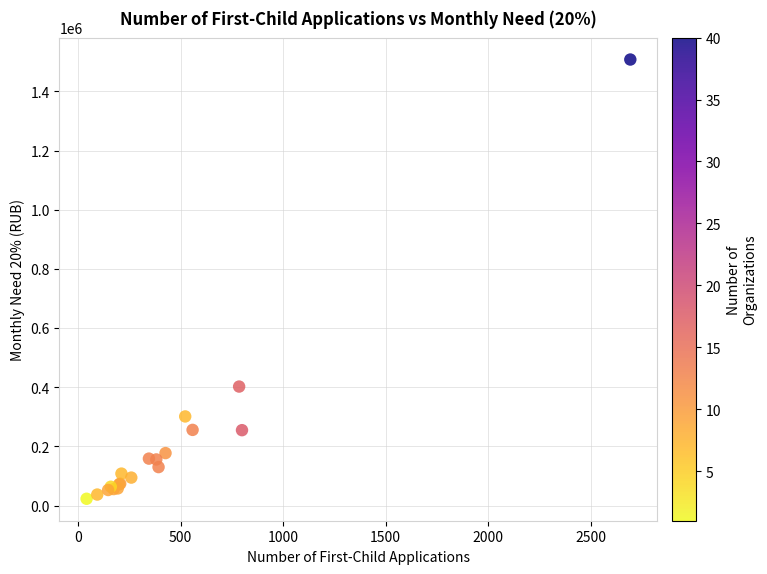

What Y value in the scatter plot is closest to 765520?

402312.5